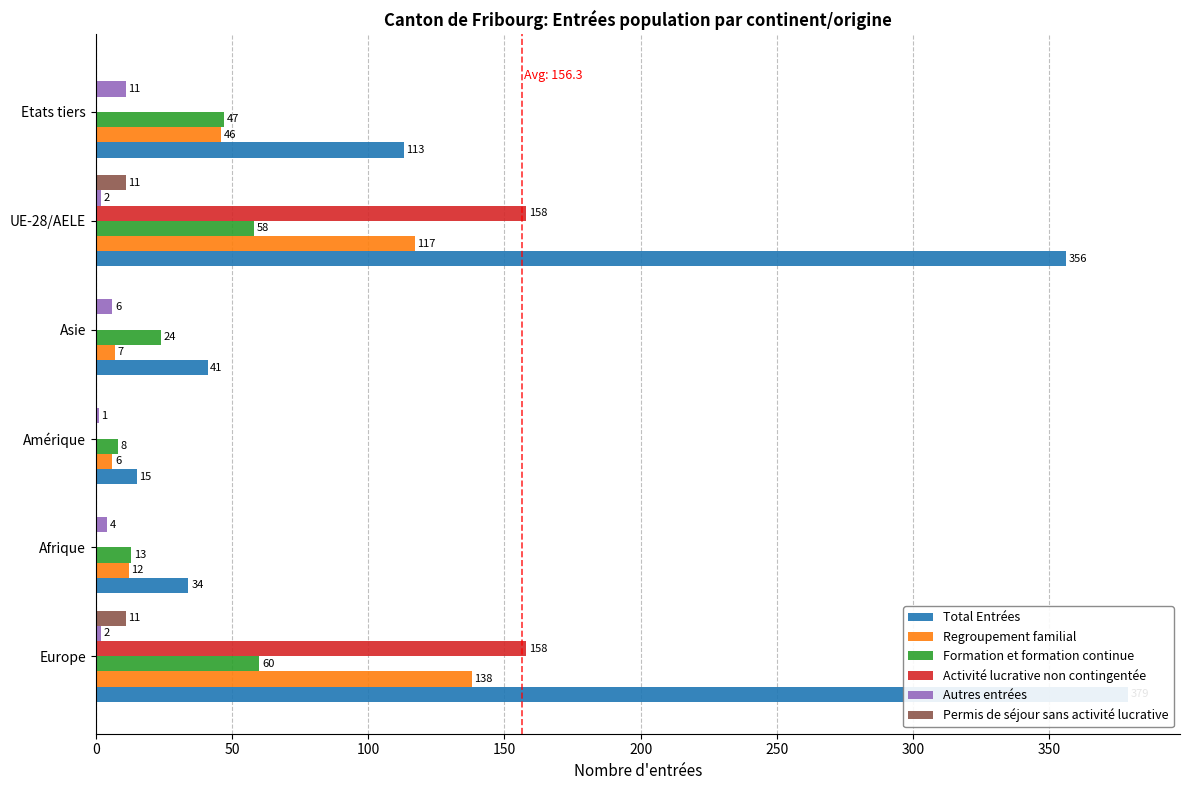

At how many categories does at least one series exceed 216?

2